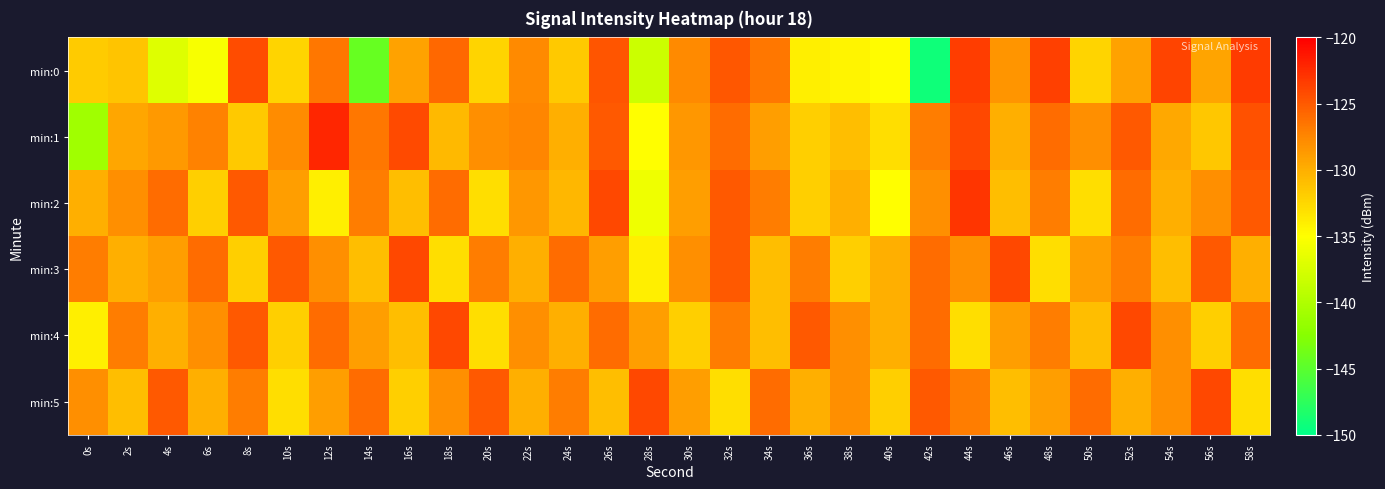

Between 32s and 40s, which is larger?

32s